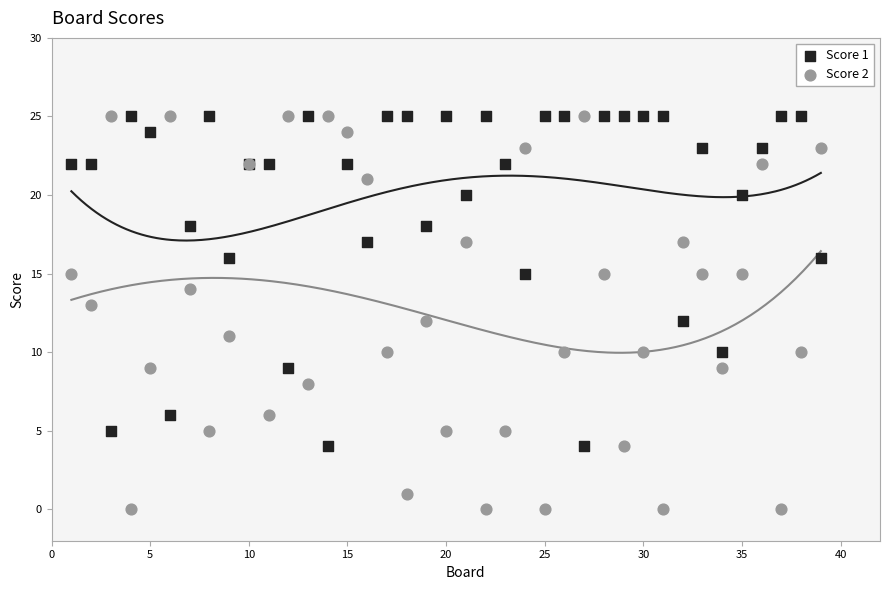

What is the X range (max minus min) for the scatter plot?

38